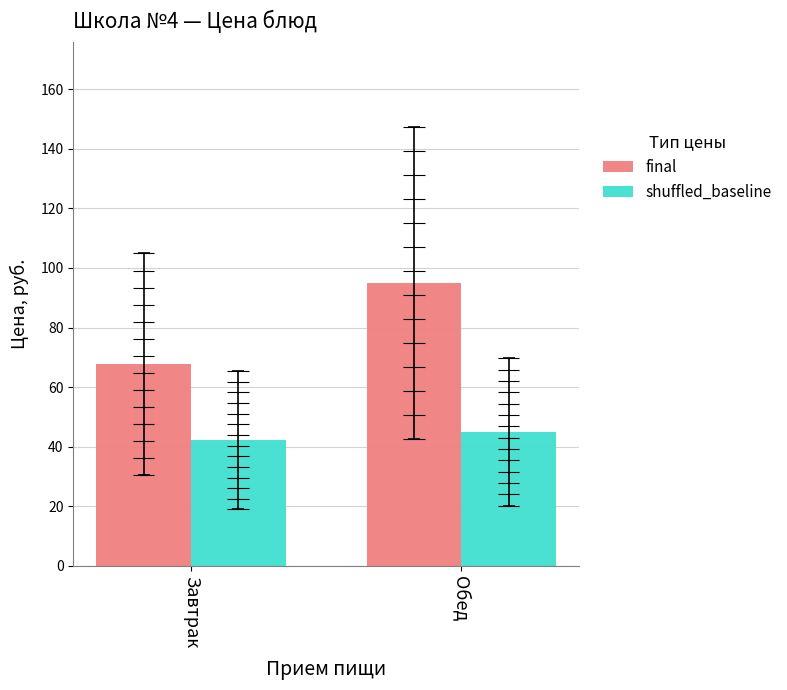

Reading right to left, extract all data points from this chart.

final: 95.0	67.7
shuffled_baseline: 44.9	42.1